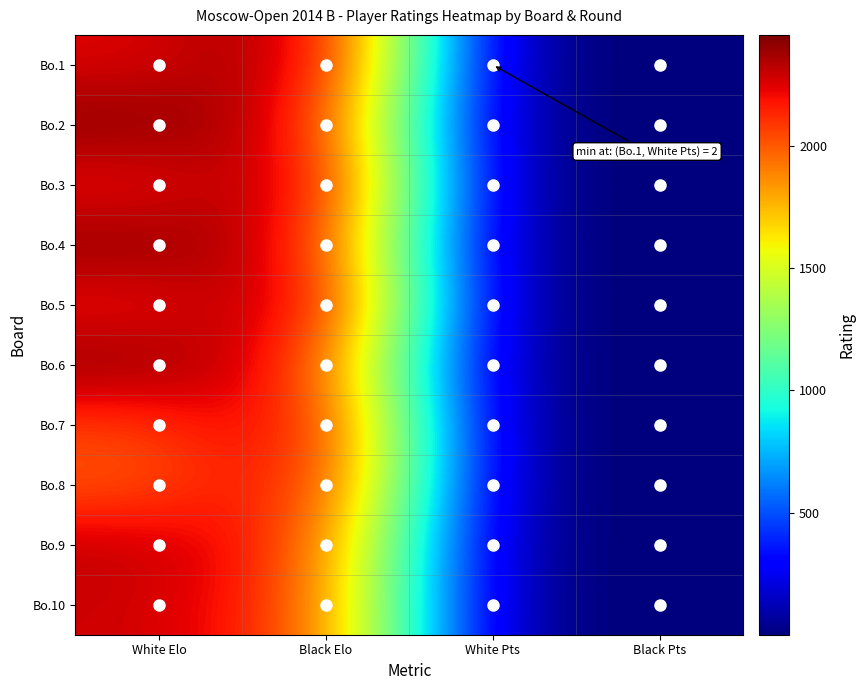

Reading right to left, transcribe all the data shown in this chart.

Bo.1: Black Pts=2	White Pts=2	Black Elo=2452	White Elo=2241
Bo.2: Black Pts=2	White Pts=2	Black Elo=2238	White Elo=2439
Bo.3: Black Pts=2	White Pts=2	Black Elo=2438	White Elo=2186
Bo.4: Black Pts=2	White Pts=2	Black Elo=2230	White Elo=2433
Bo.5: Black Pts=2	White Pts=2	Black Elo=2428	White Elo=2176
Bo.6: Black Pts=2	White Pts=2	Black Elo=2129	White Elo=2428
Bo.7: Black Pts=2	White Pts=2	Black Elo=2359	White Elo=2057
Bo.8: Black Pts=2	White Pts=2	Black Elo=2319	White Elo=1997
Bo.9: Black Pts=2	White Pts=2	Black Elo=2080	White Elo=2312
Bo.10: Black Pts=2	White Pts=2	Black Elo=2057	White Elo=2288